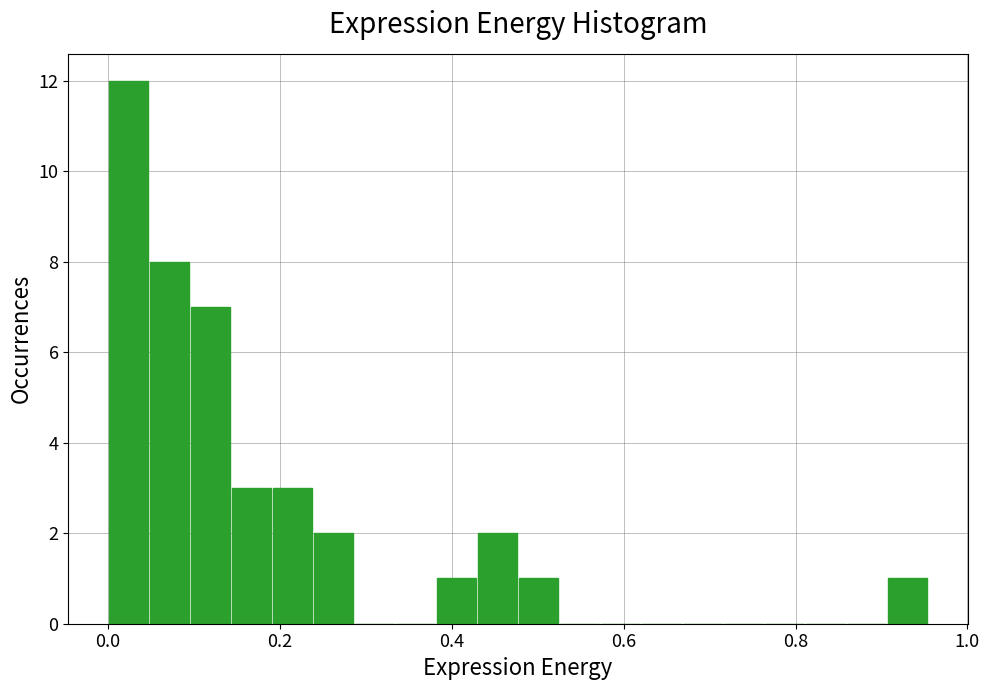

Read against the x-axis, roughly where is the centre of the tallest bar?

0.02